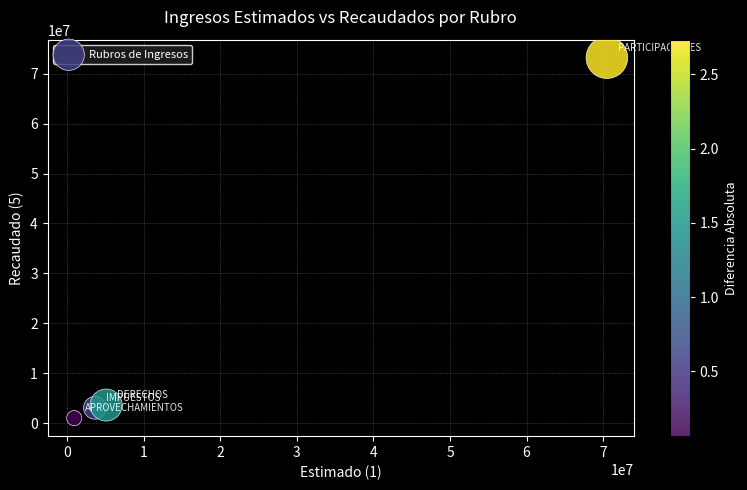

What is the range of X values (max minus min)?

69576523.0